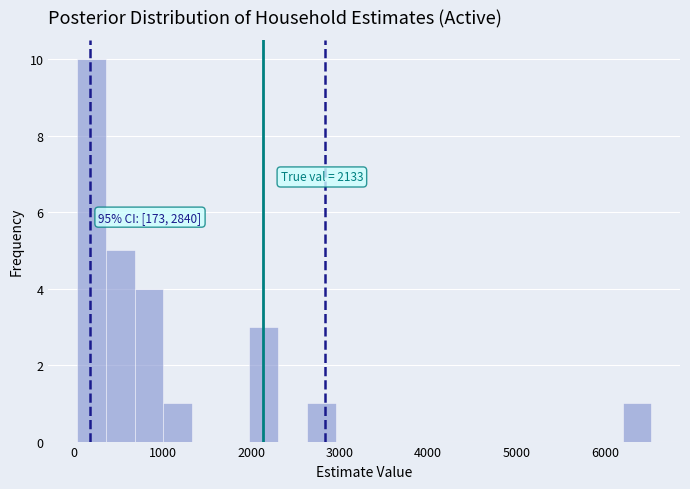

Read against the x-axis, roughly where is the centre of the tallest bar?

200